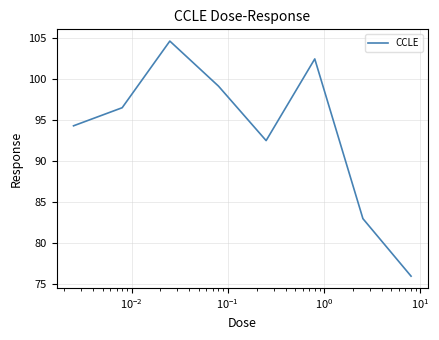

What is the difference between the second highest and minimum values?

26.4